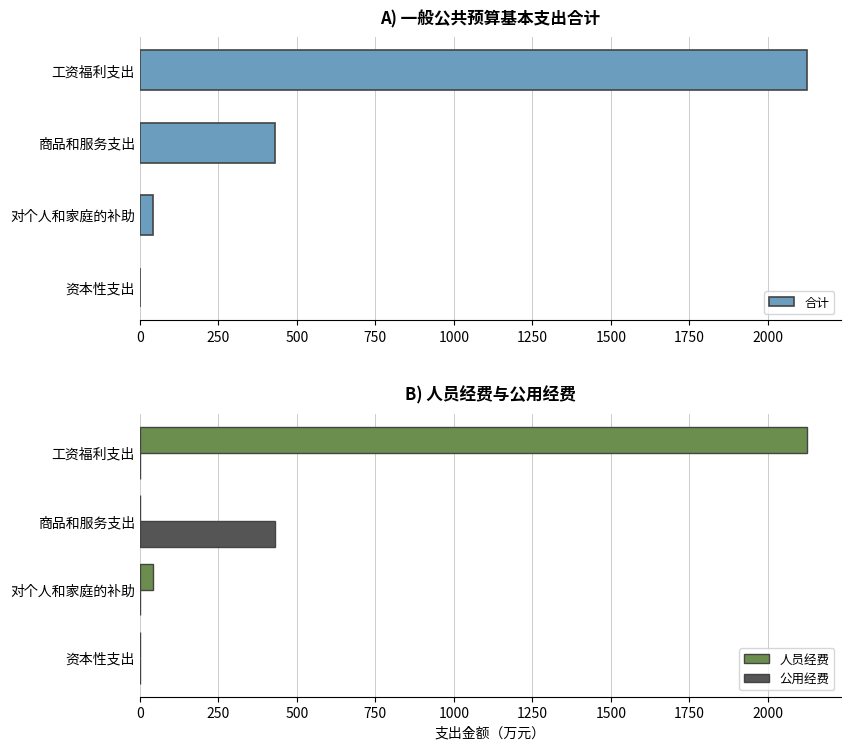

Is the value of 人员经费 at 工资福利支出 greater than the value of 公用经费 at 对个人和家庭的补助?

Yes